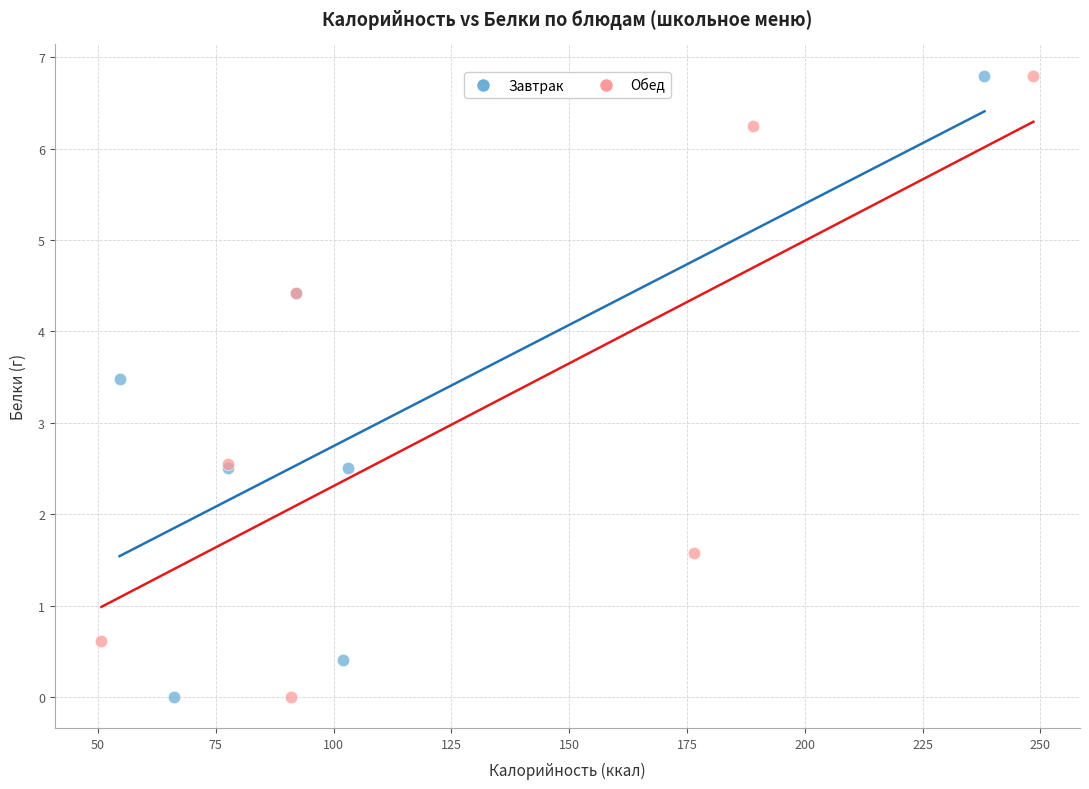

What are all the series names shown in the legend?

Завтрак, Обед